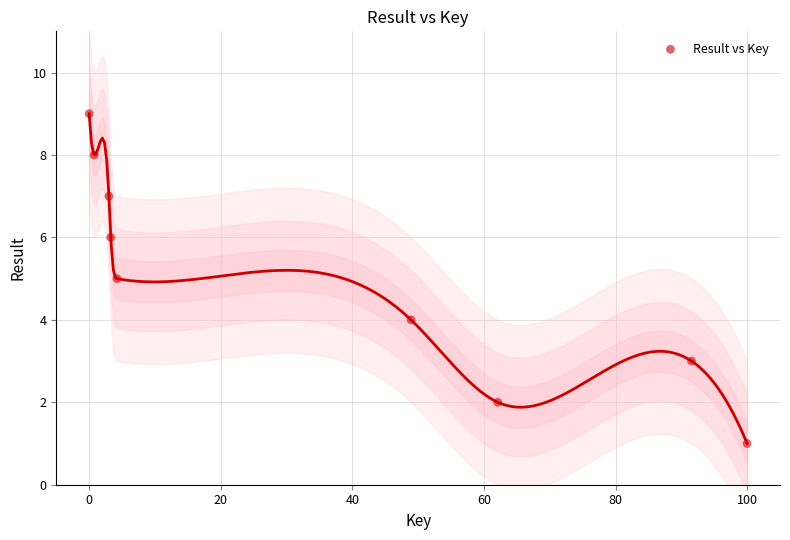

How many data points are displayed?

9